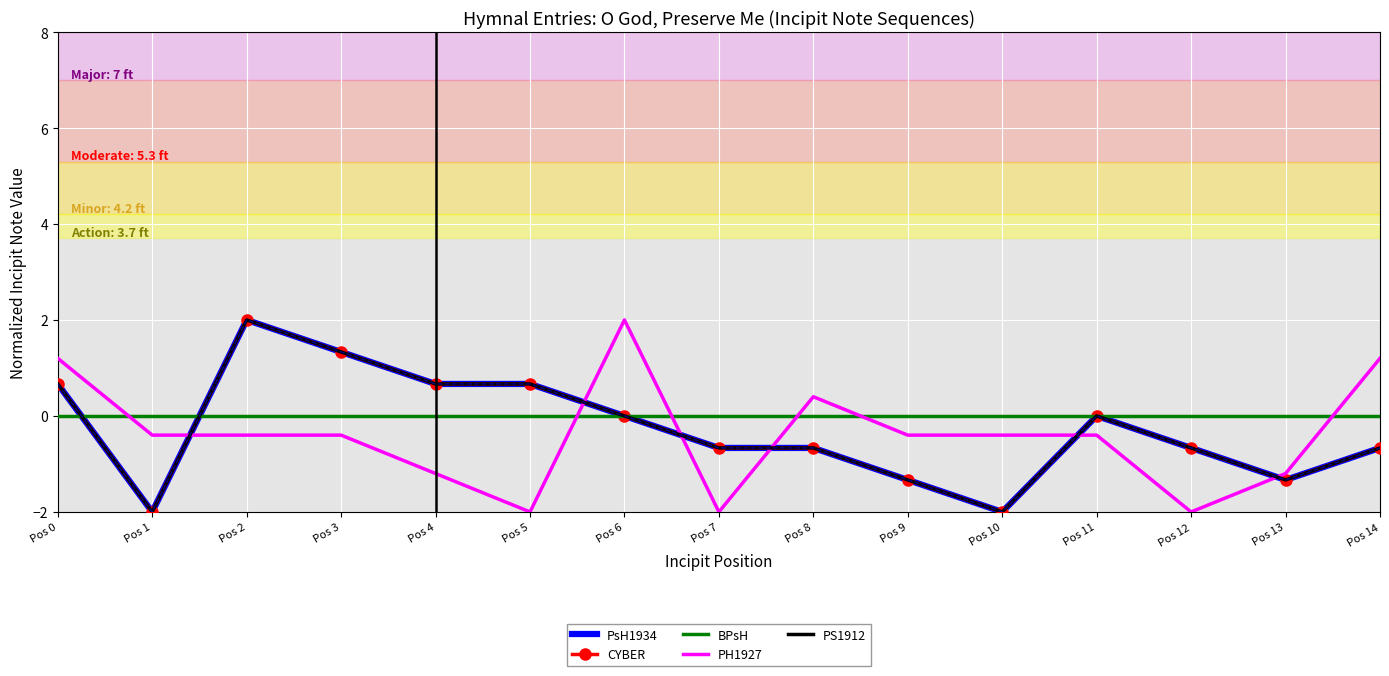

How many lines are shown in the chart?

5